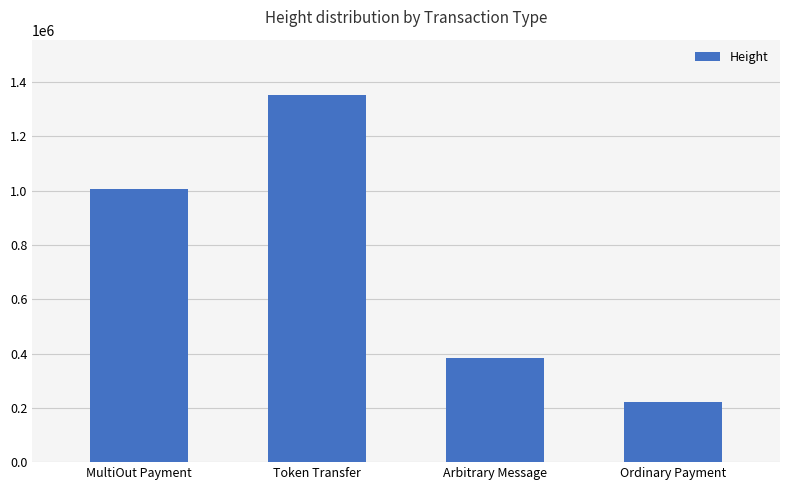

Is it true that the value at Arbitrary Message is 383829?

True